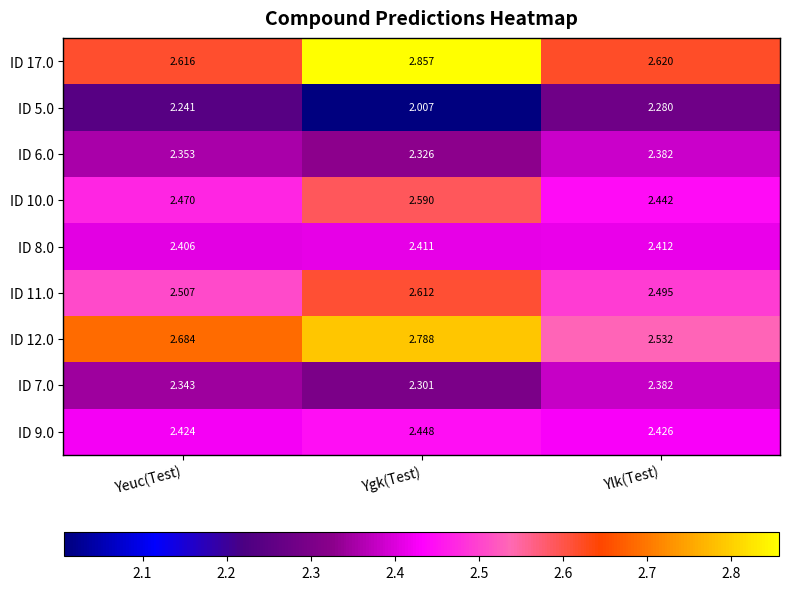

At which label is ID 12.0 closest to 2?

Ylk(Test)